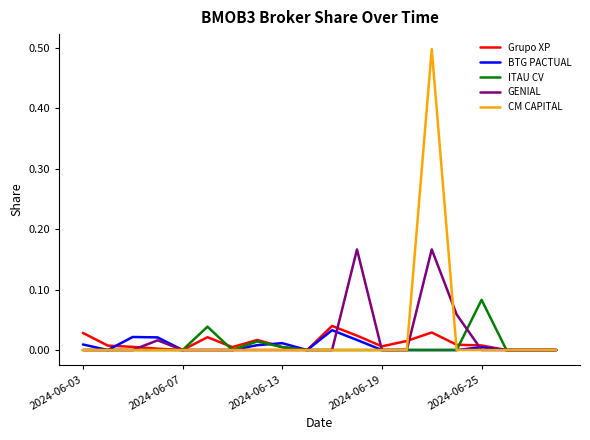

Which series has the widest spread of values?

CM CAPITAL